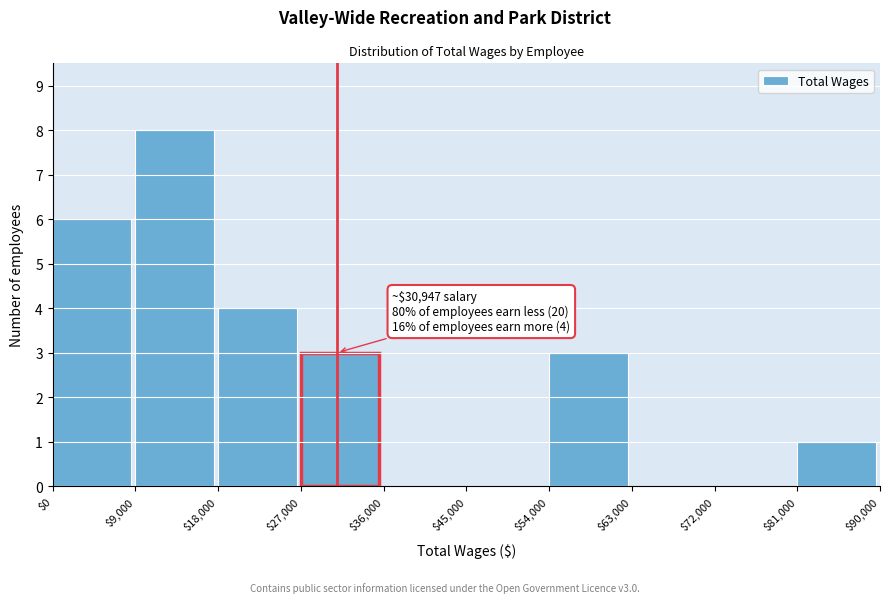

Over which range of the x-axis is the bar tallest?

$9,000 to $18,000